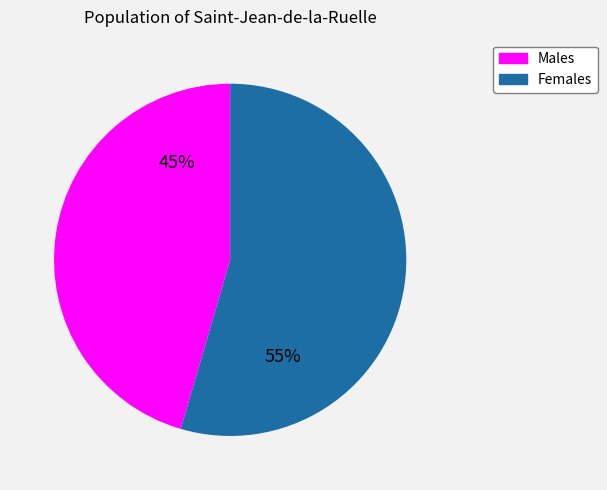

Is the sum of Males and Females greater than half?

Yes